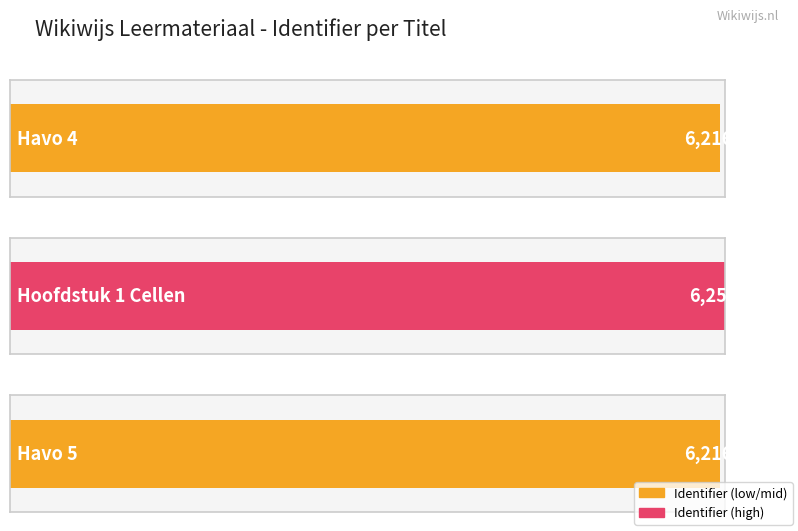

What position from the left is Havo 4?

1